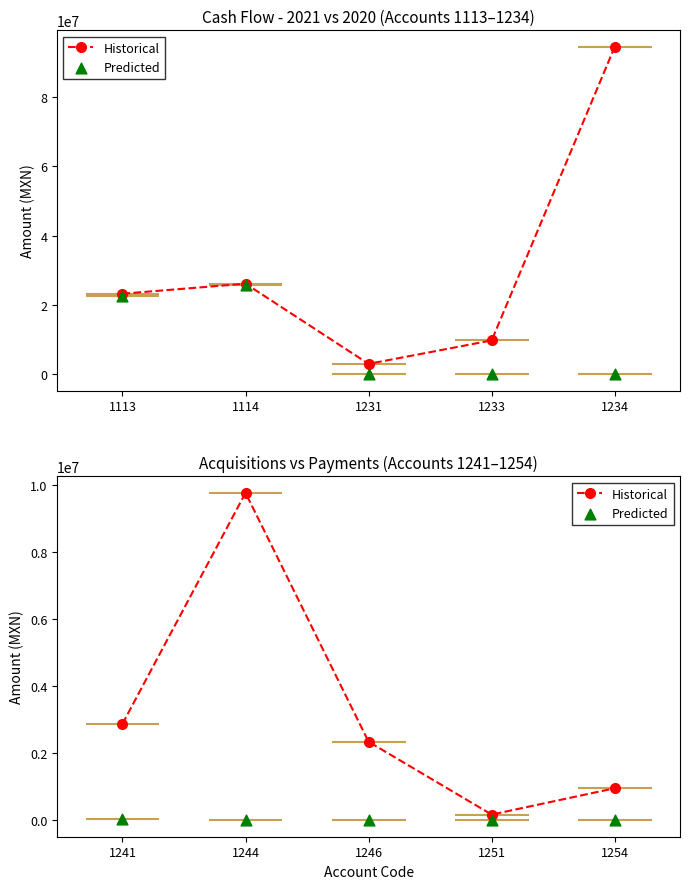

What are all the series names shown in the legend?

Historical, Predicted